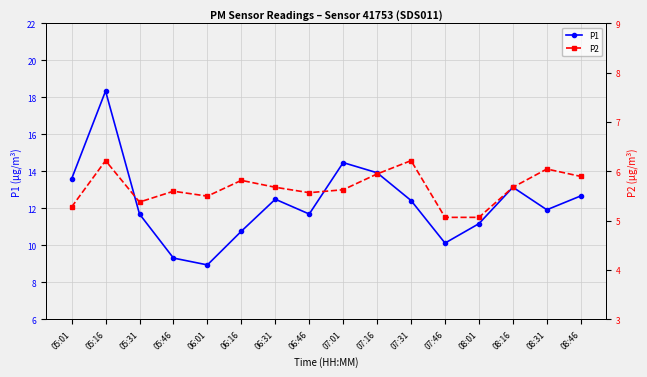

What position from the left is 05:46?

4